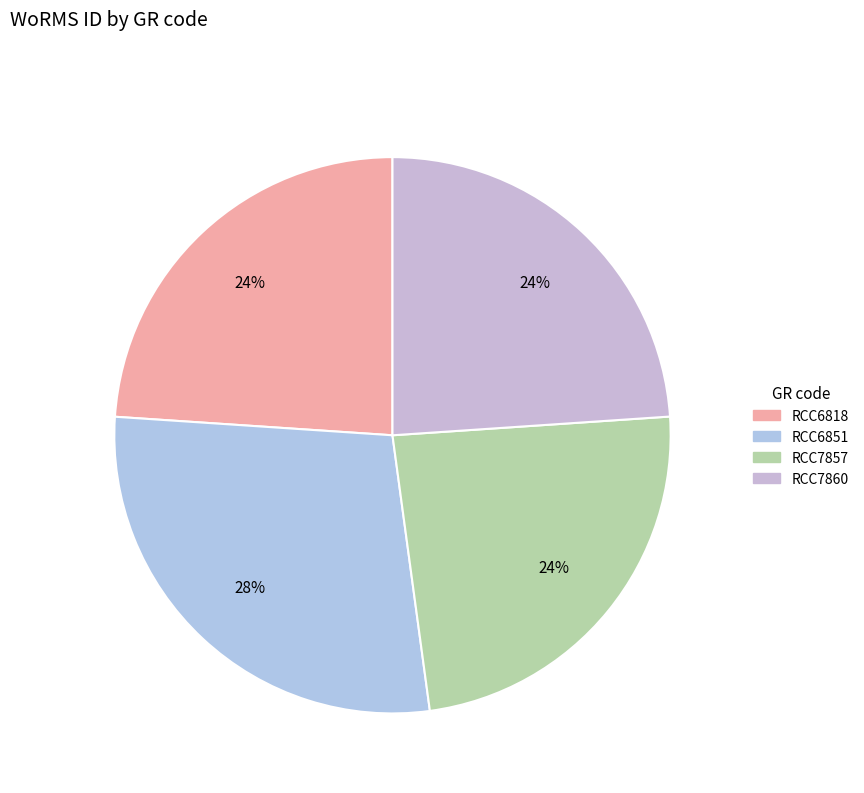

Does any single category account for the majority?

No